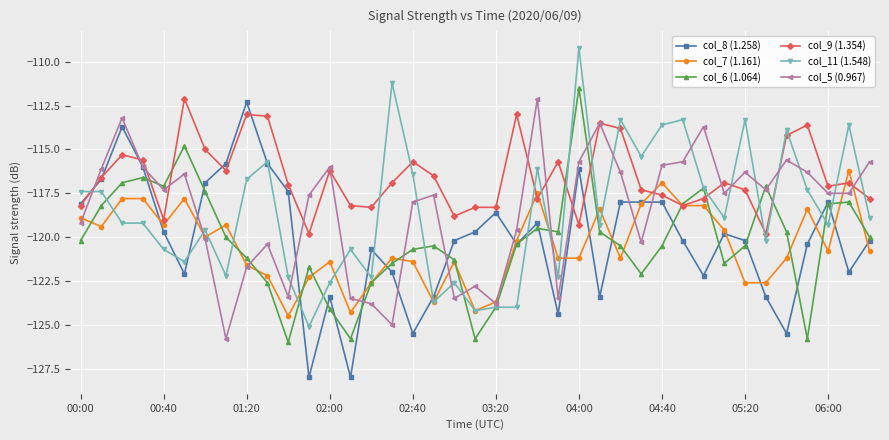

True or false: col_6 (1.064) has more than 1 interior local peaks.

True